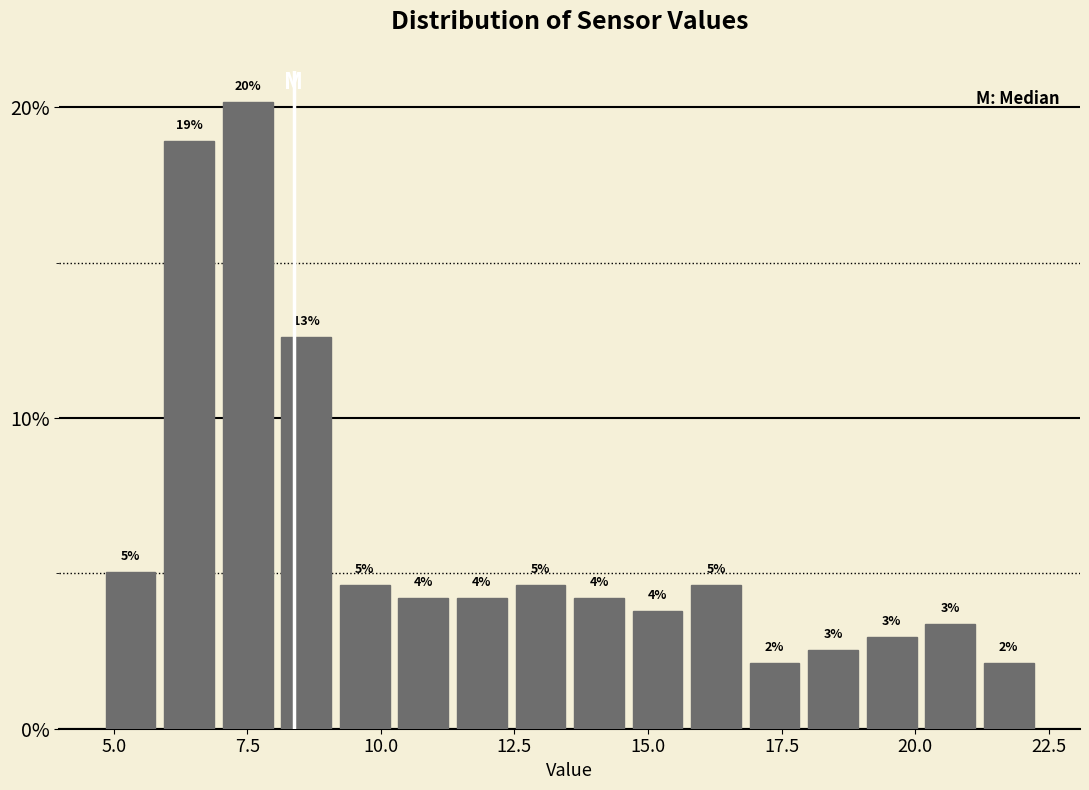

Around what value on the x-axis is the tallest bar? Give the approximate position of its centre, as read against the axis.

7.5